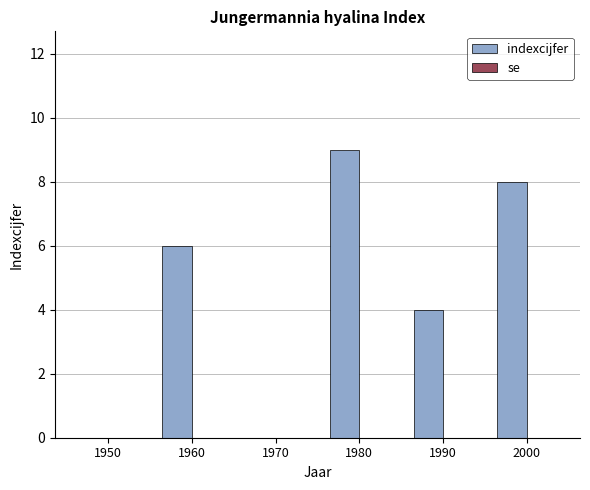

Which label corresponds to the largest value in the chart?

1980